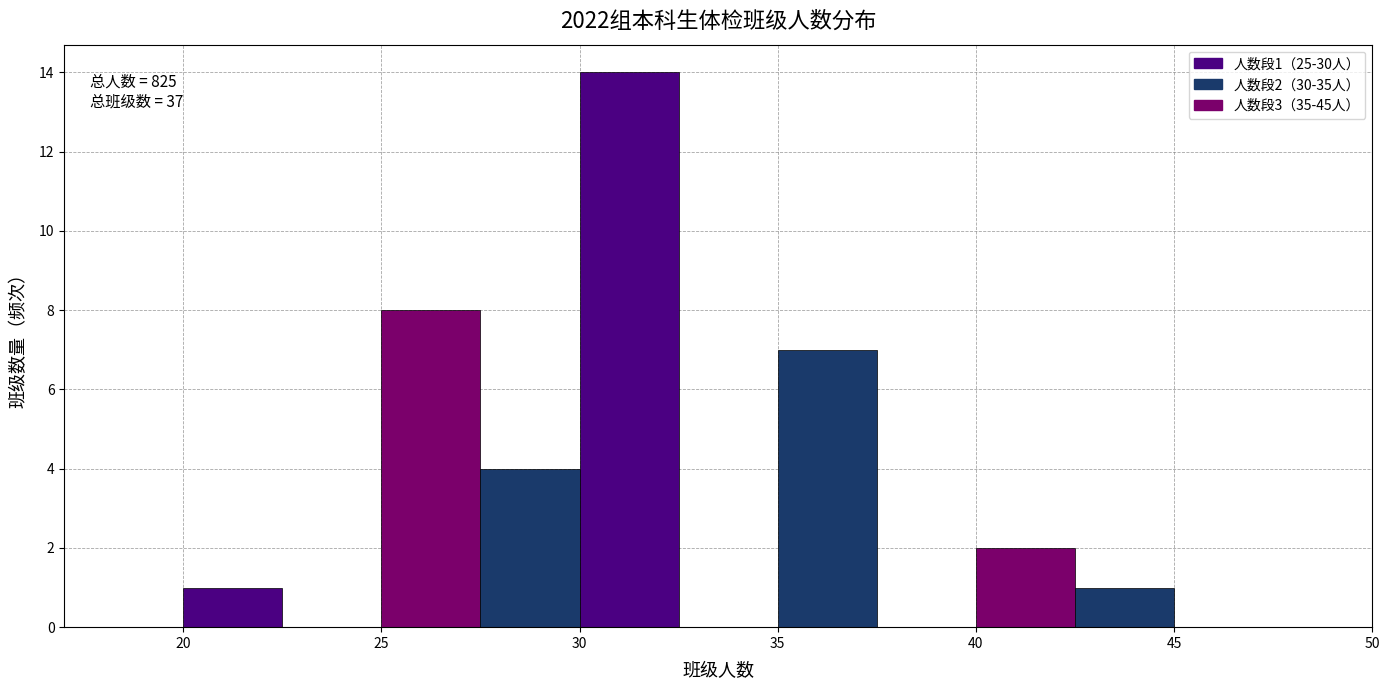

Which range on the x-axis has the tallest bar?

30.0 to 32.5